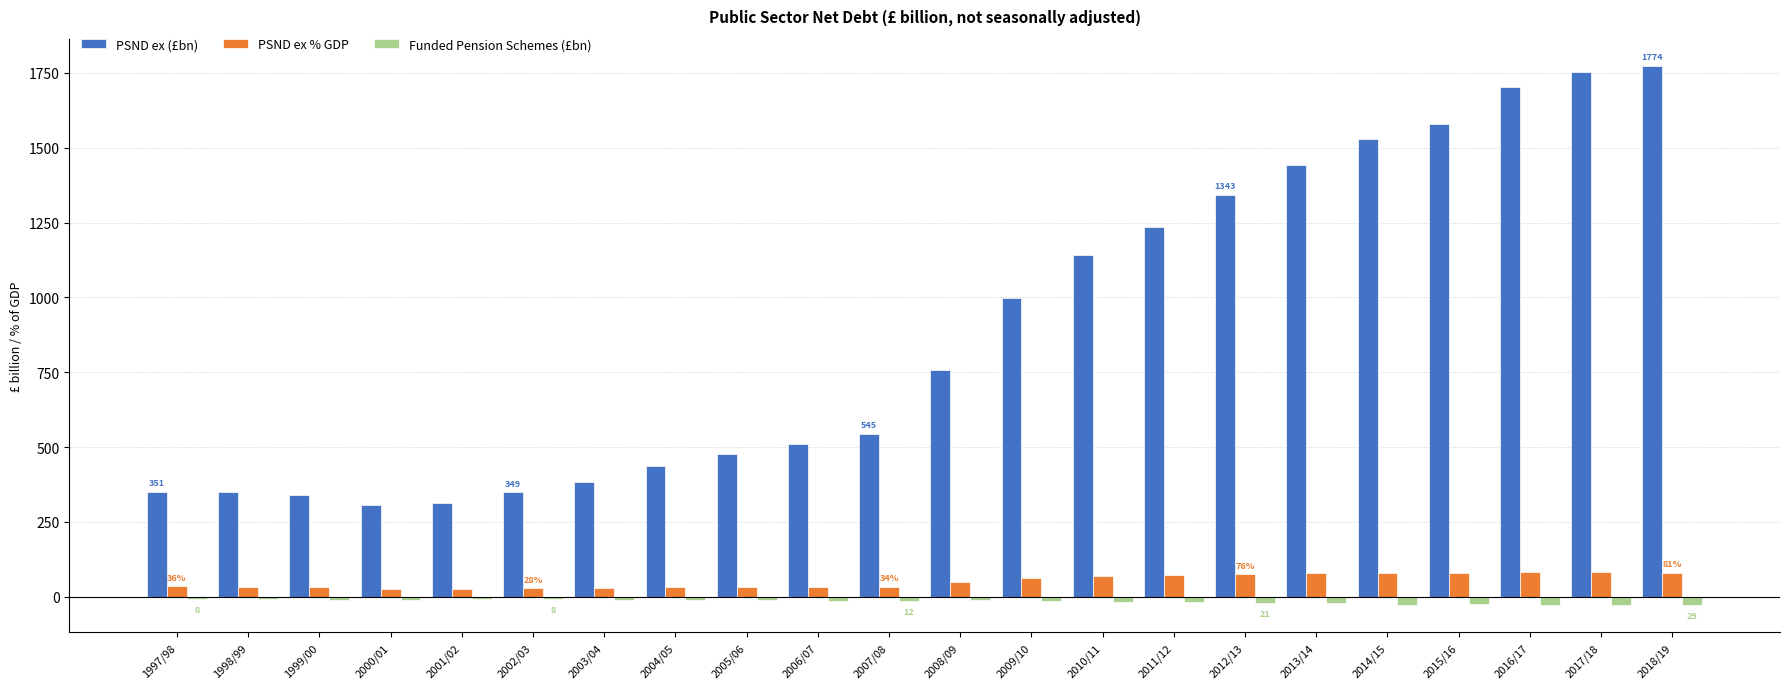

Which series has the largest total across all categories?

PSND ex (£bn)